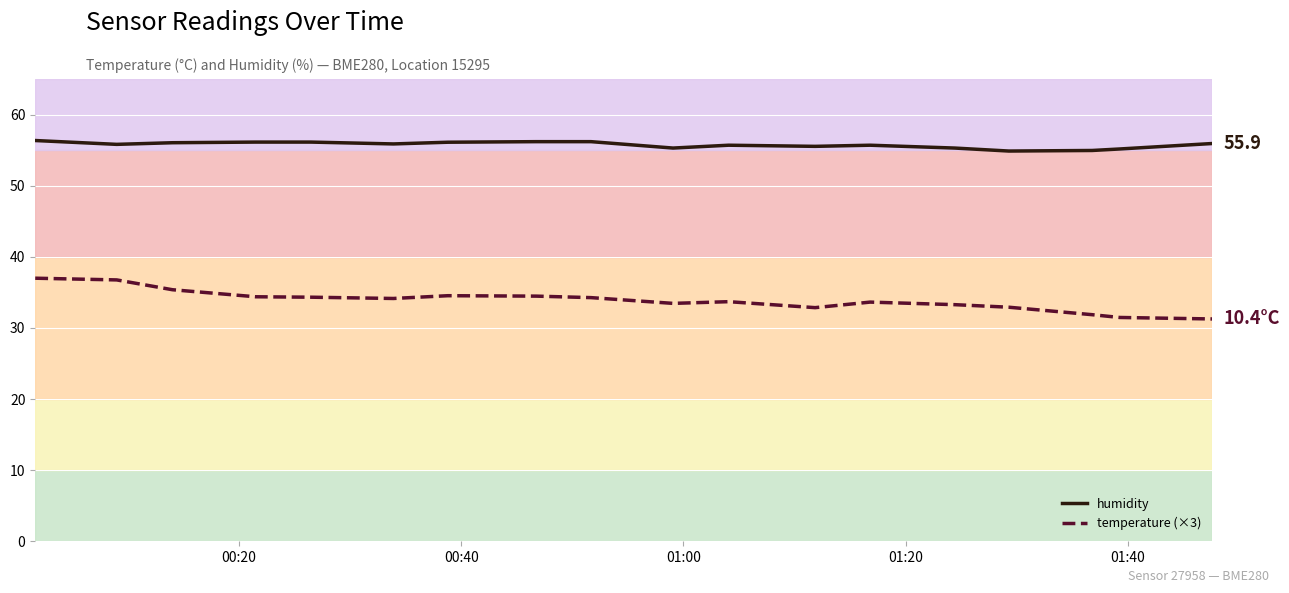

What is the difference between the second highest and minimum values in the temperature (×3) series?

5.5